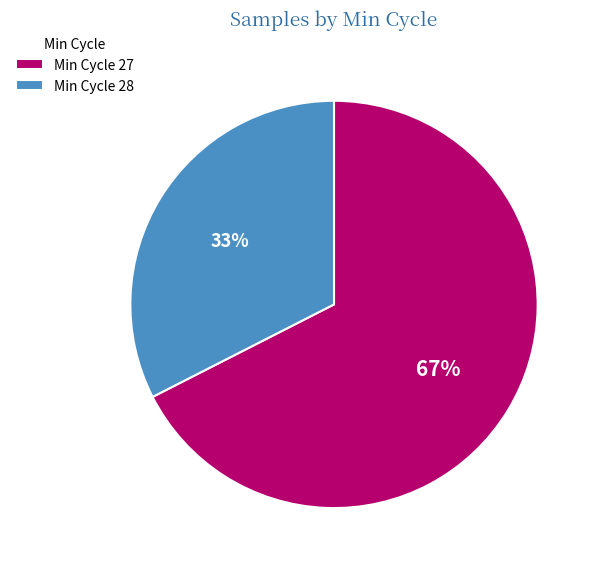

Which slice is the largest?

Min Cycle 27